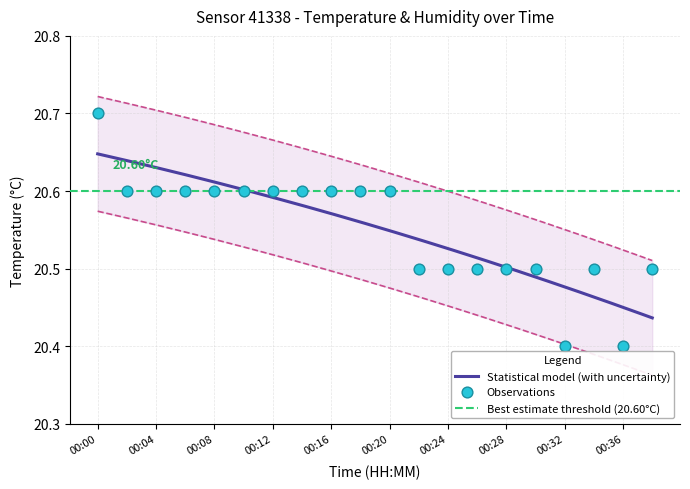

What is the ratio of the value at 00:10 to the value at 00:34?

1.0